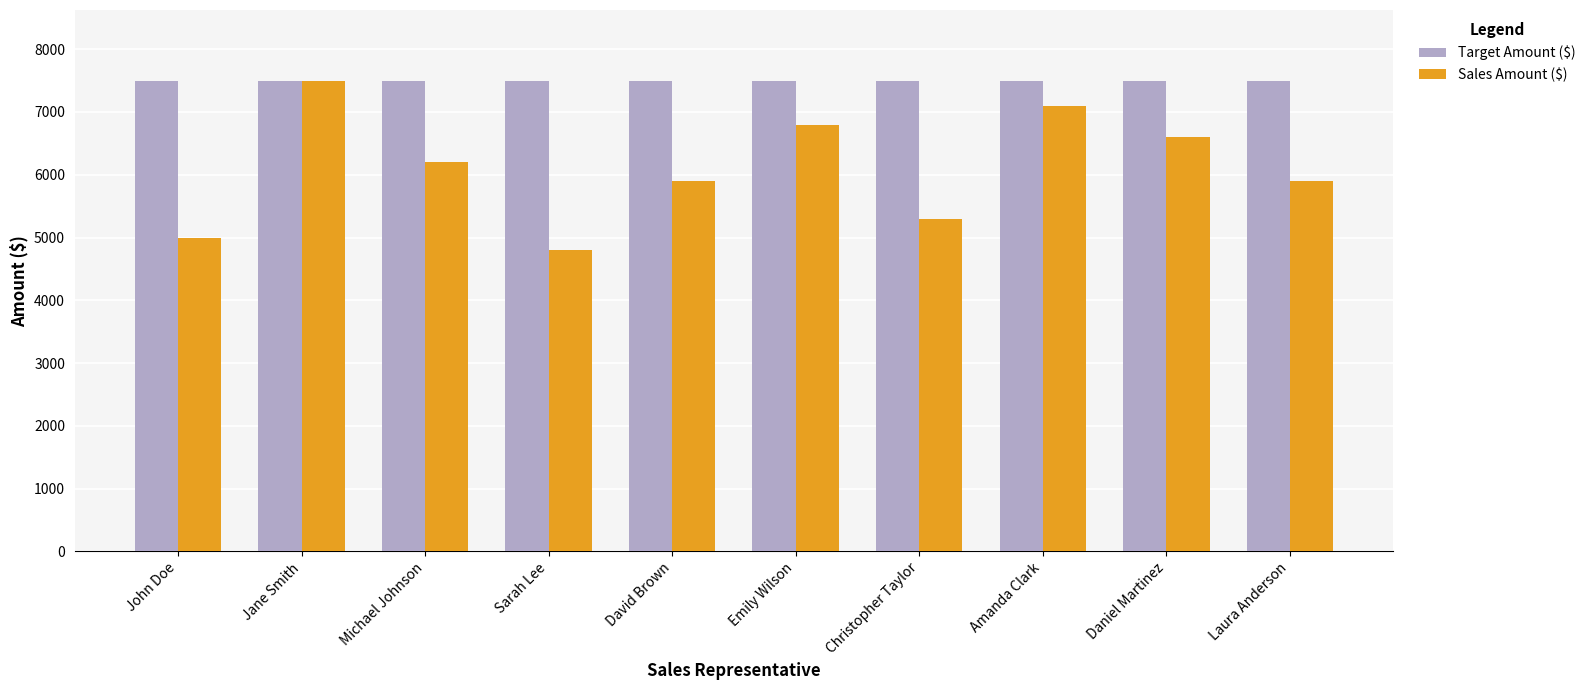

Are the bars horizontal?

No